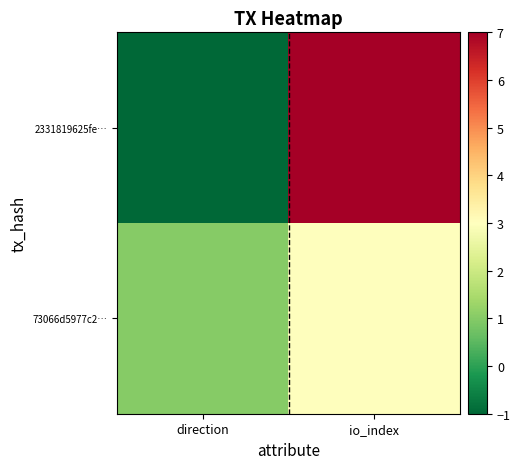

What is the spread (max minus min) of values at io_index?

4